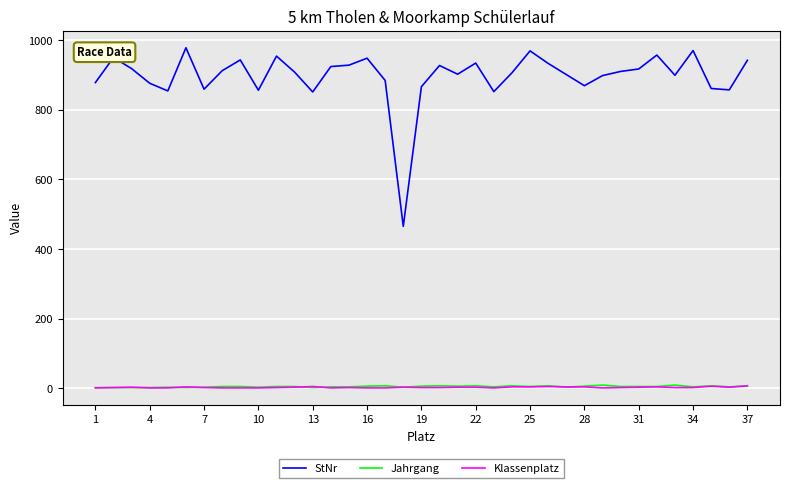

How many series are shown in this chart?

3